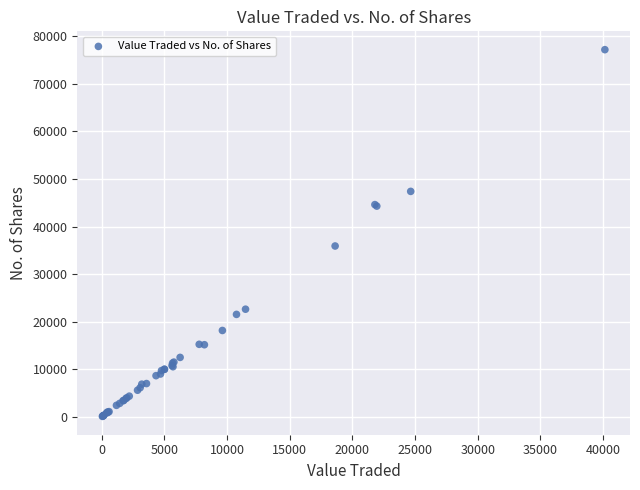

What Y value in the scatter plot is closest to 38645?

35919